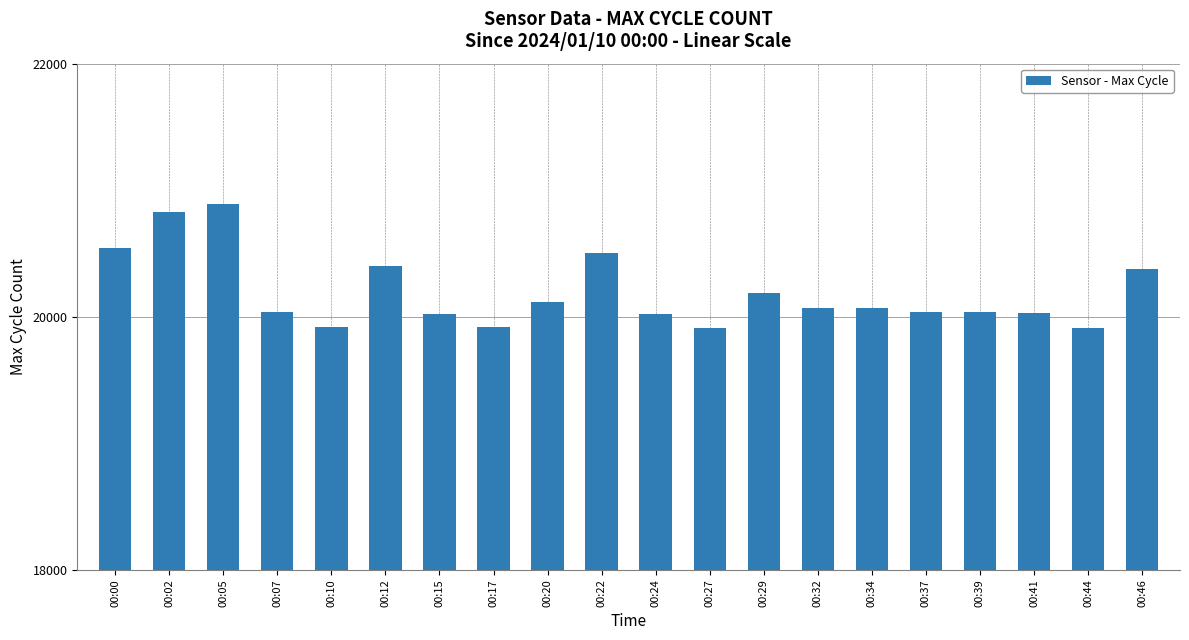

Approximately how many times larger is the value at 00:17 compared to 00:02?

1.0